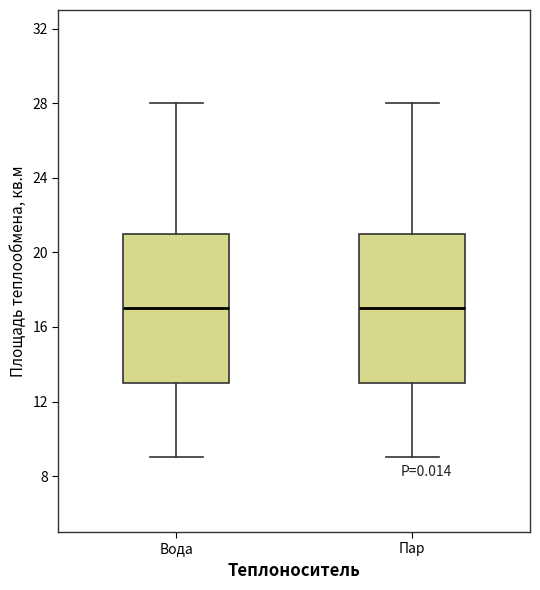

Where does the upper whisker of the box for Вода end on the y-axis? The values are not printed on the chart, so give them approximately, as read against the axis.

28